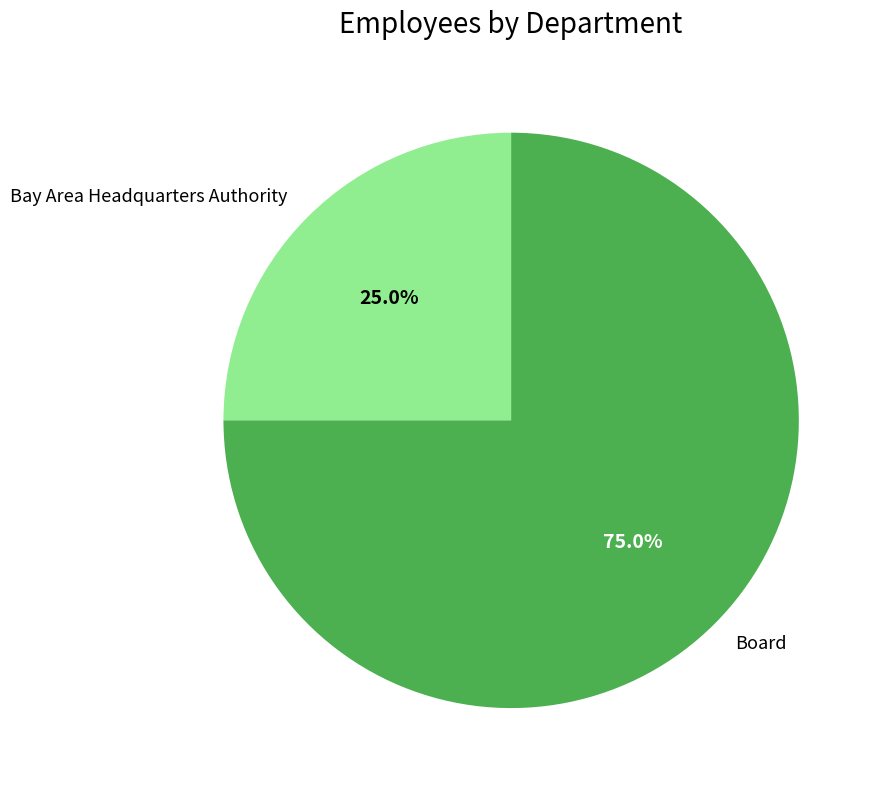

Is there a majority slice in this chart?

Yes